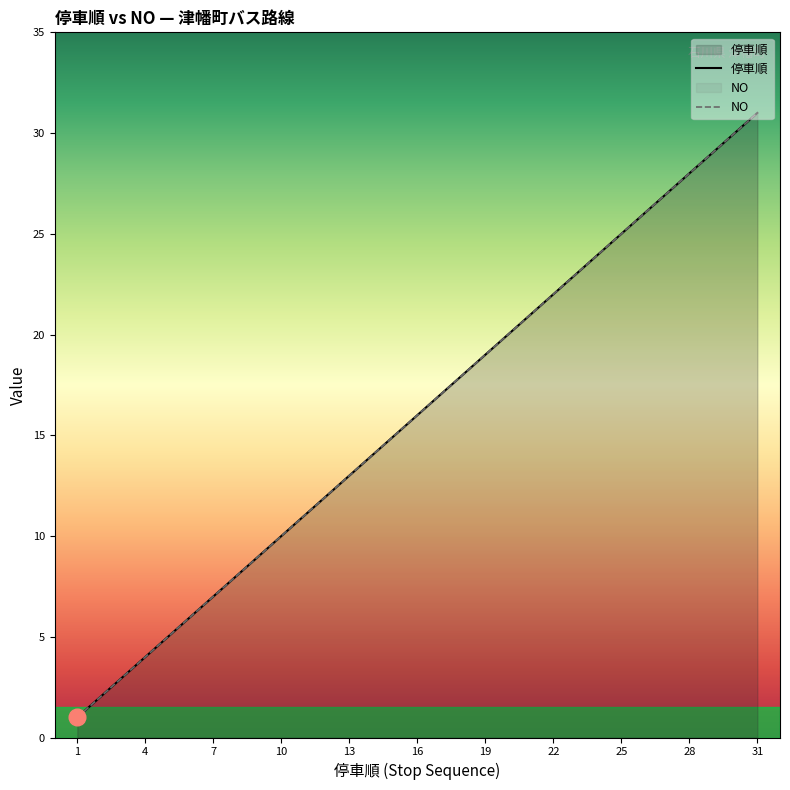

How many lines are shown in the chart?

2